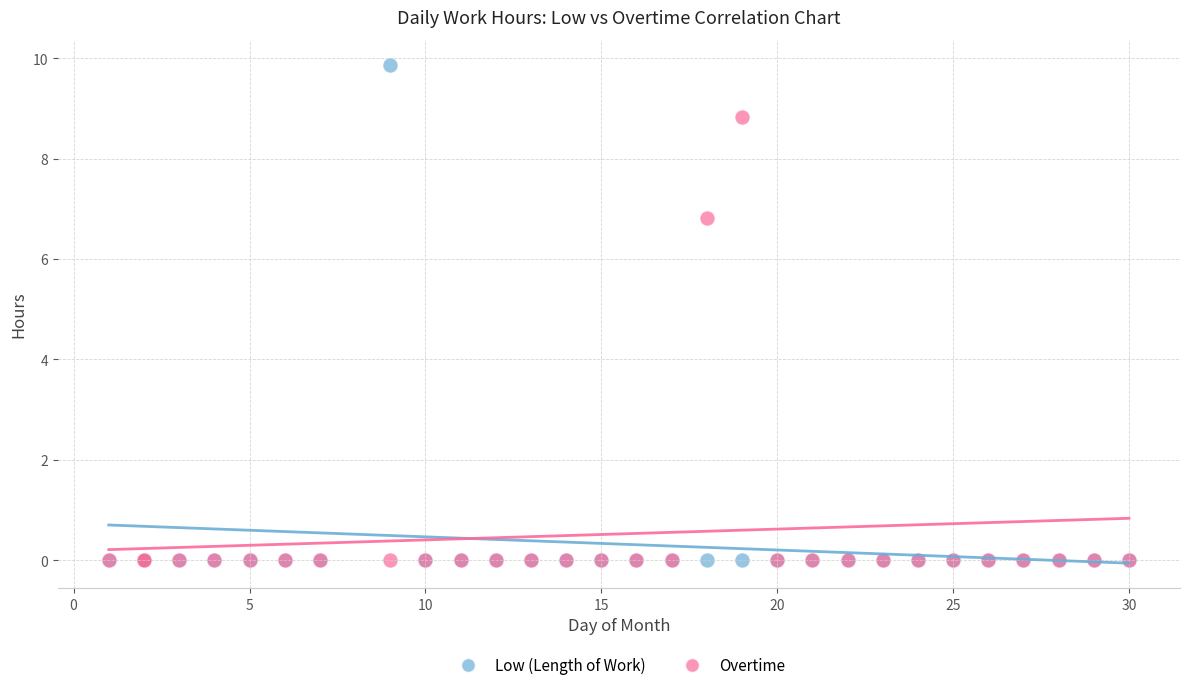

Across all series, what Y value is closest to 4?

6.8